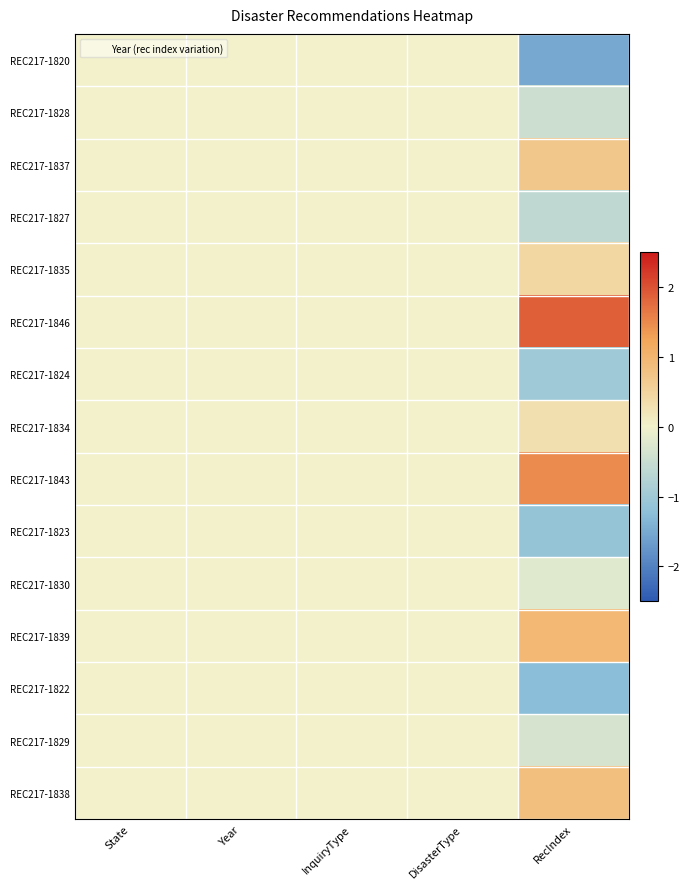

How many distinct data groups are displayed?

15